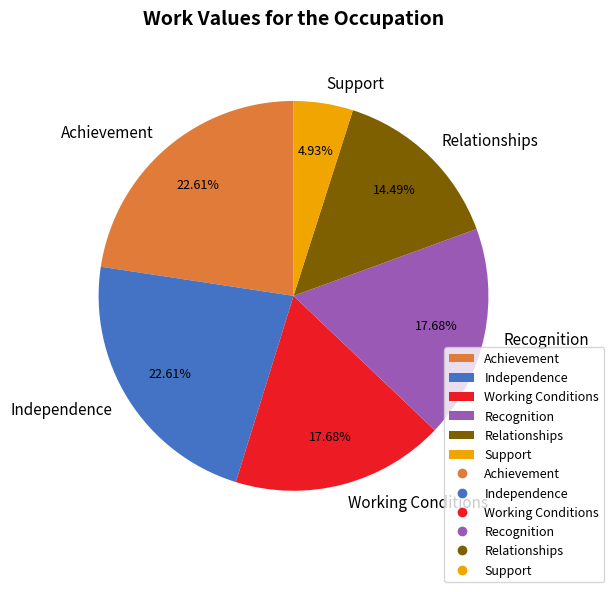

Do Working Conditions and Independence together represent more than half of the pie?

No